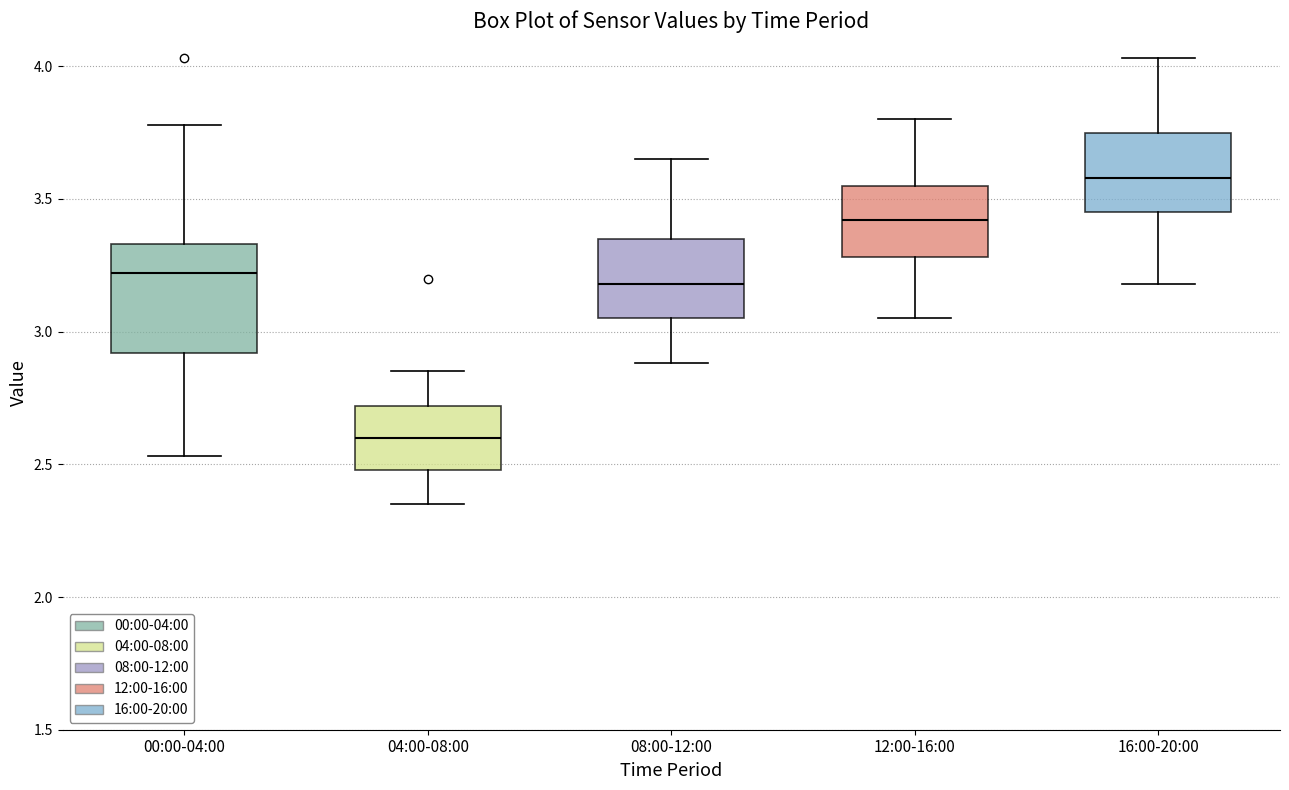

Reading left to right, read every box against the y-axis: the position of its median line, the range the box covers, and the ends of its whiskers. The values are not printed on the chart, so give them approximately, as read against the axis.

00:00-04:00: median 3.20, box 2.90 to 3.35, whiskers 2.55 to 3.80
04:00-08:00: median 2.60, box 2.50 to 2.70, whiskers 2.35 to 2.85
08:00-12:00: median 3.20, box 3.05 to 3.35, whiskers 2.90 to 3.65
12:00-16:00: median 3.40, box 3.30 to 3.55, whiskers 3.05 to 3.80
16:00-20:00: median 3.60, box 3.45 to 3.75, whiskers 3.20 to 4.05